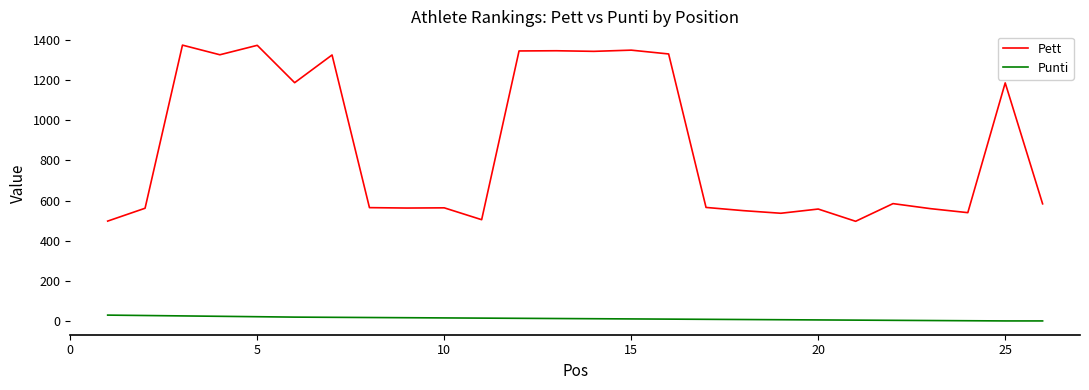

True or false: Pett and Punti cross at least once.

False